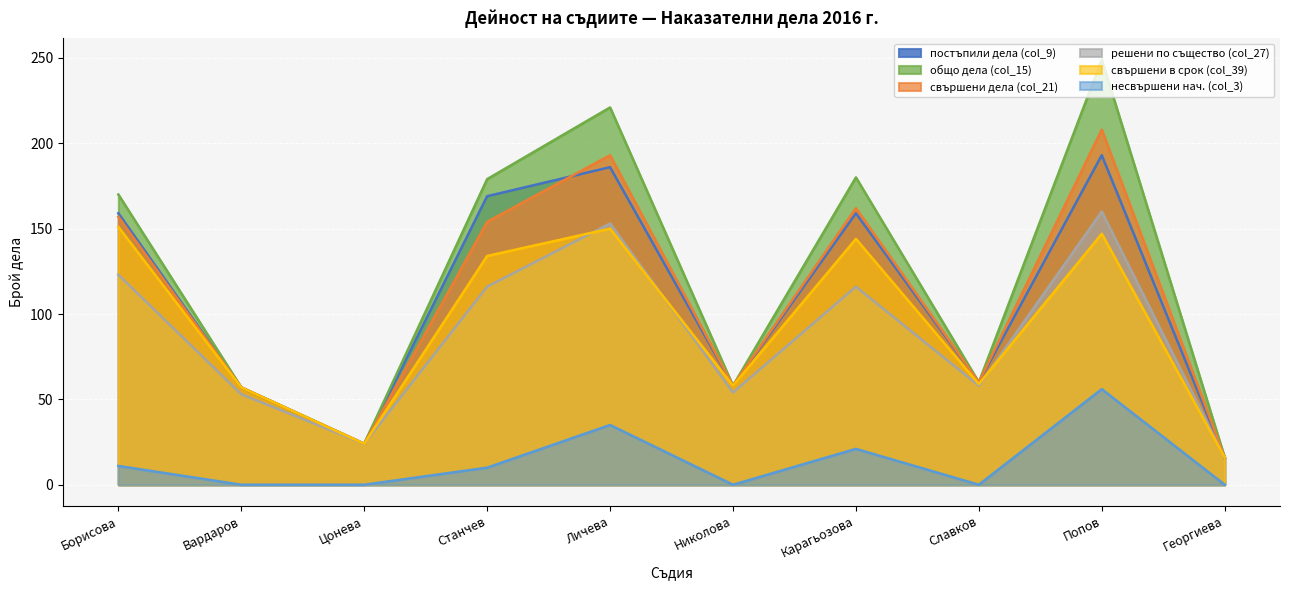

How many categories are shown in the chart?

10